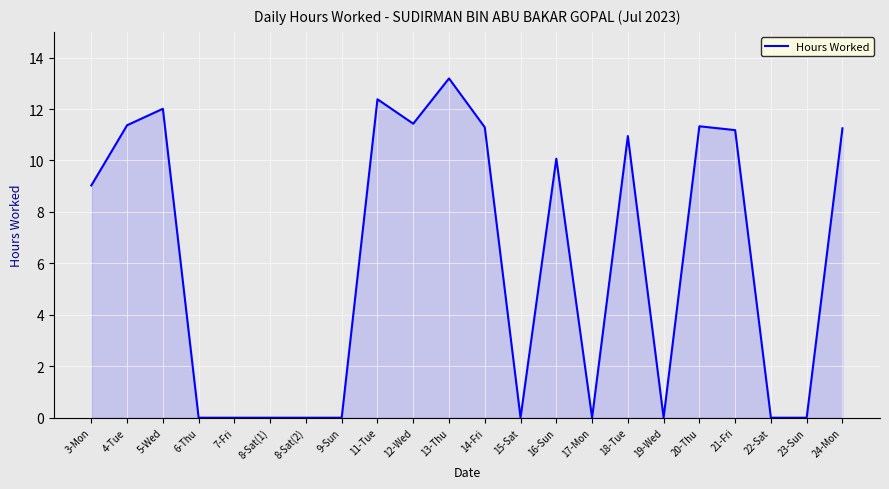

What position from the left is 23-Sun?

21